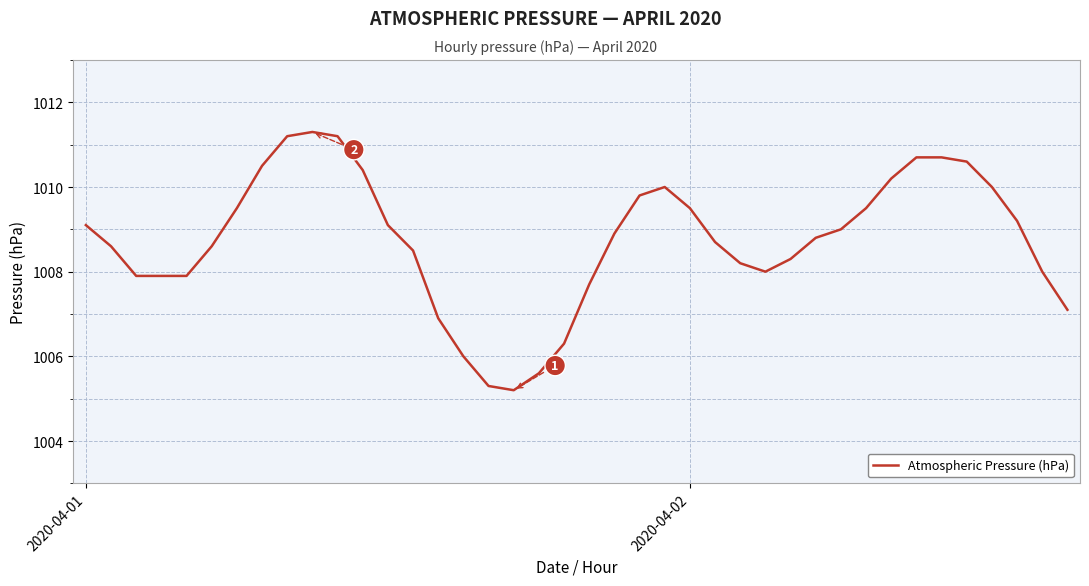

What is the smallest value displayed?

1005.2